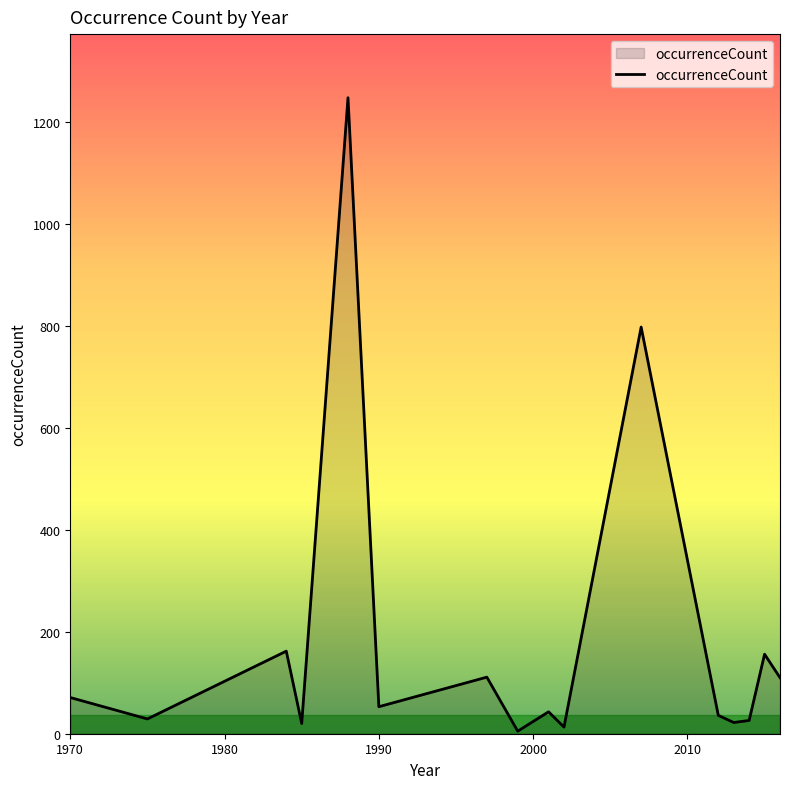

True or false: there are more than 1 points higher than both neighbors.

True